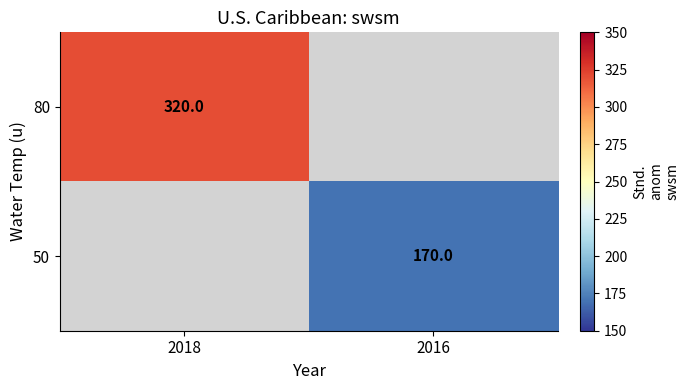

What is the smallest value displayed?

170.0